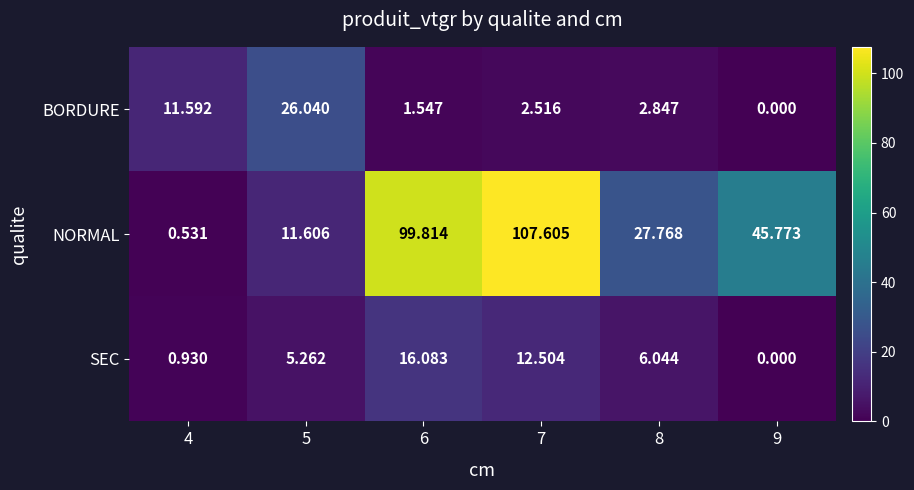

List the series in order of their peak value, highest first.

NORMAL, BORDURE, SEC